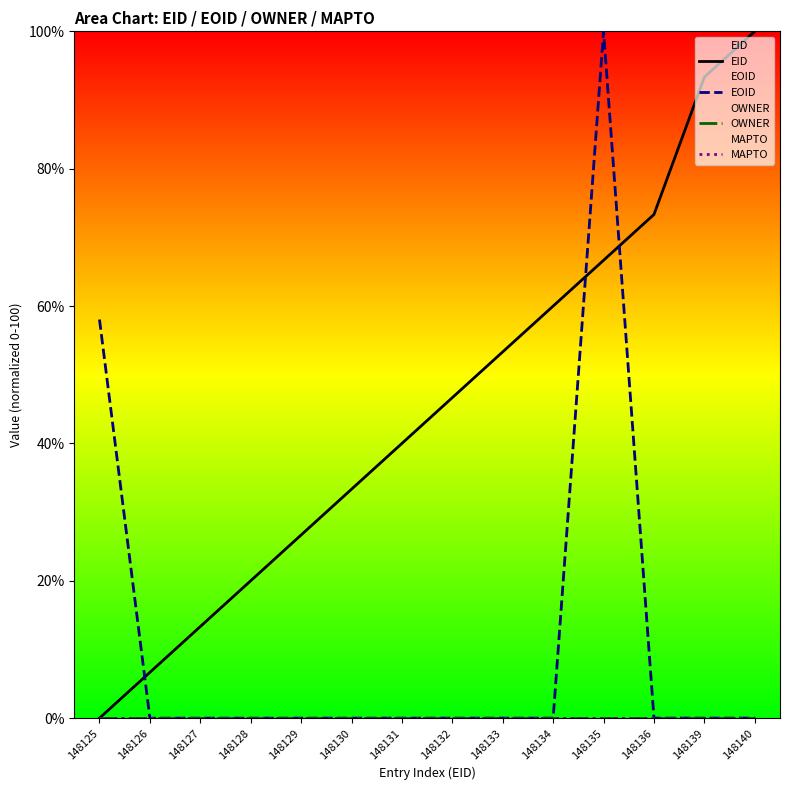

At which label is EOID closest to 50?

148125